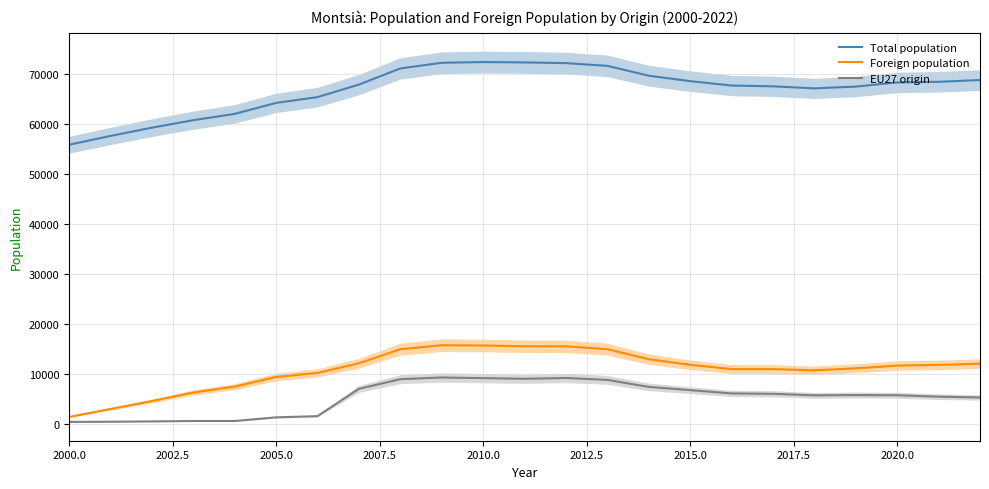

Which category has the lowest value in the Total population series?

2000.0